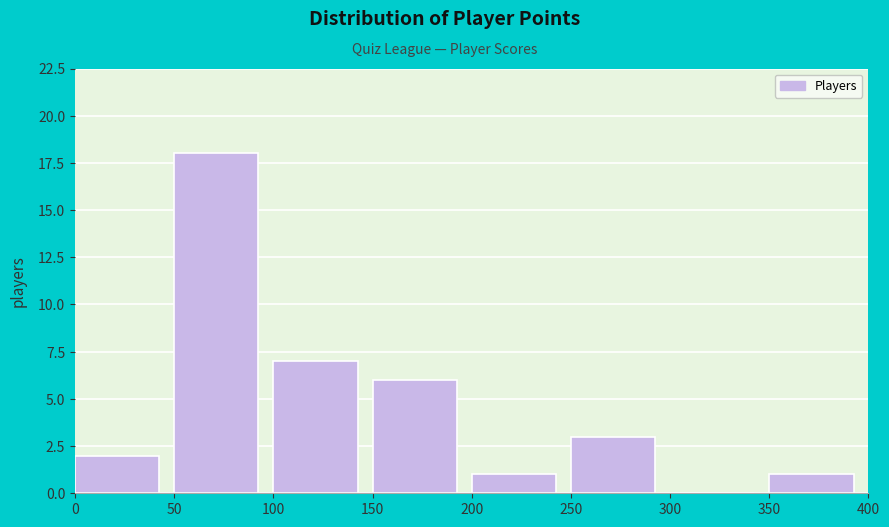

Reading left to right, list every bar in this chart as the range it spans on the x-axis followed by its height. The values are not printed on the chart, so give them approximately, as read against the axis.

0 to 50: 2
50 to 100: 18
100 to 150: 7
150 to 200: 6
200 to 250: 1
250 to 300: 3
300 to 350: 0
350 to 400: 1